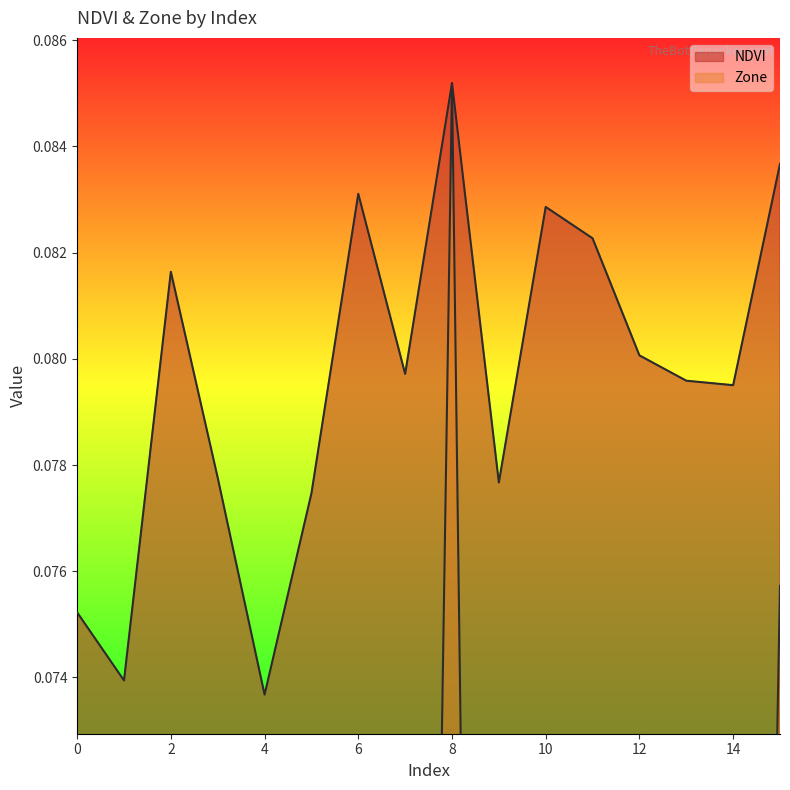

Rank the series by their average value, from highest to lowest.

NDVI, Zone